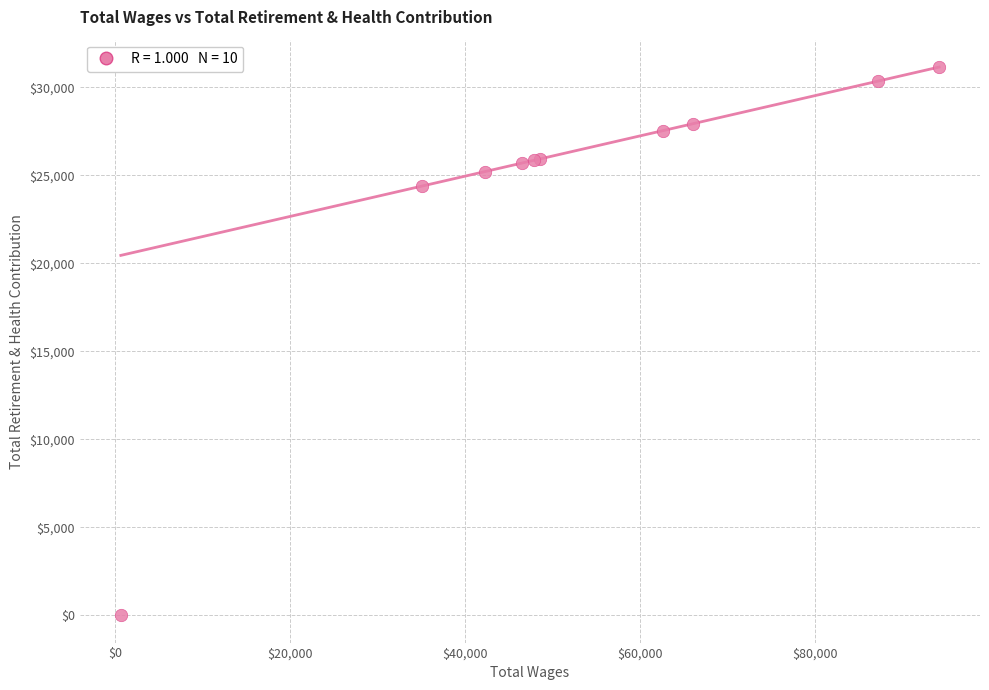

What Y value in the scatter plot is closest to 15574?

24386